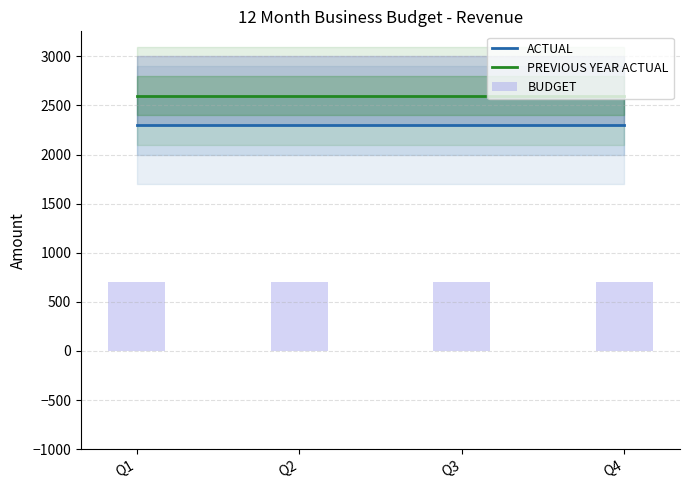

The value of BUDGET at Q4 is 1252. True or false?

False